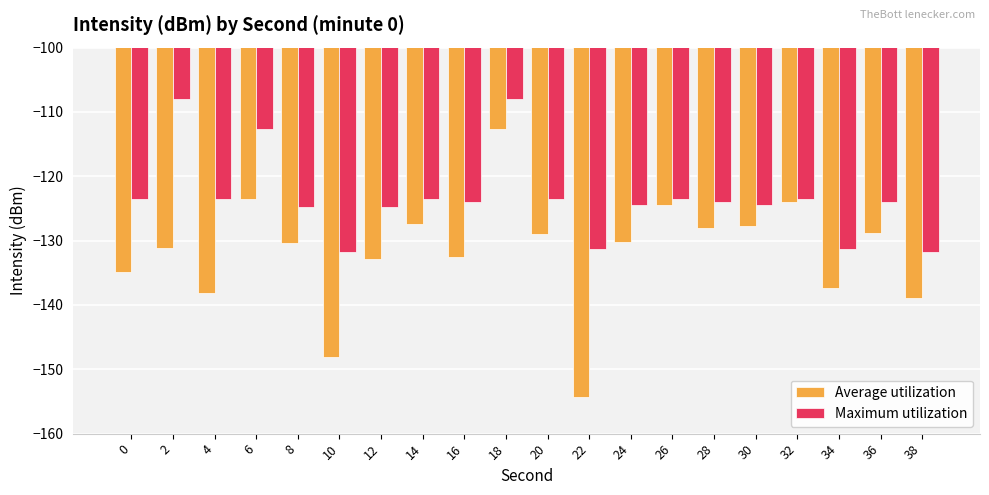

What are all the series names shown in the legend?

Average utilization, Maximum utilization